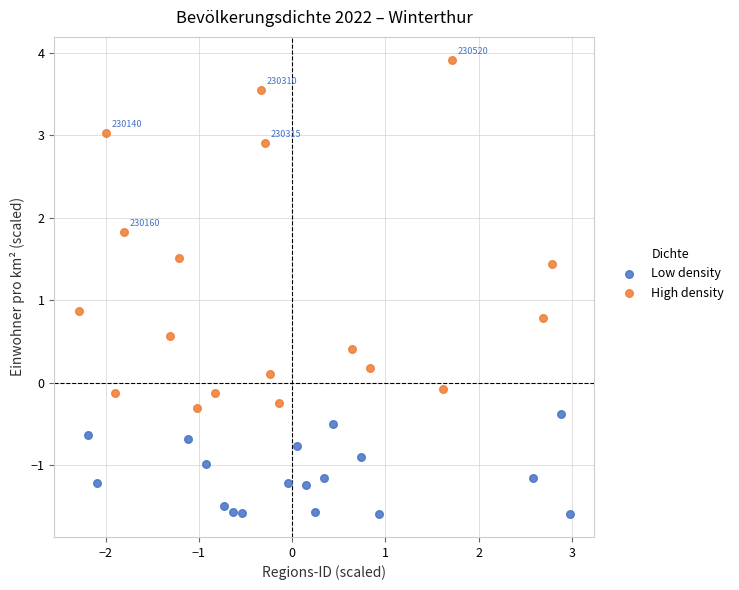

What are all the series names shown in the legend?

Low density, High density